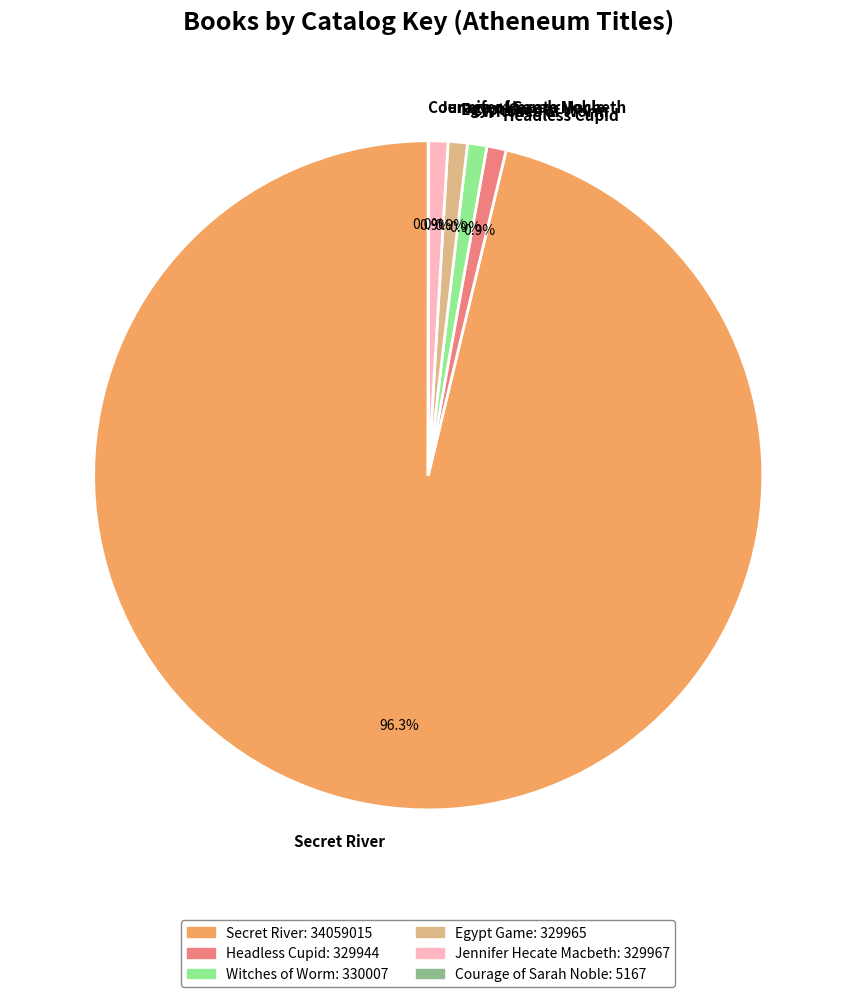

Is the sum of Secret River and Headless Cupid greater than half?

Yes